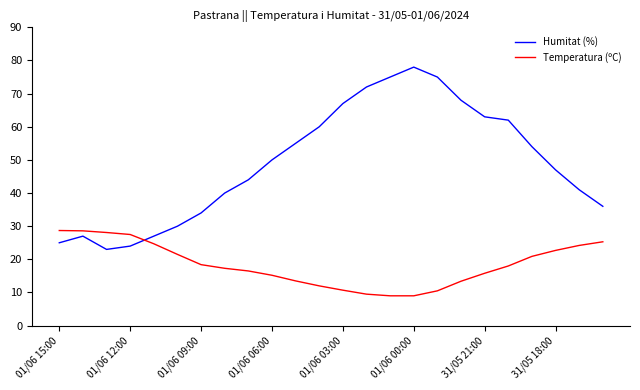

How many lines are shown in the chart?

2